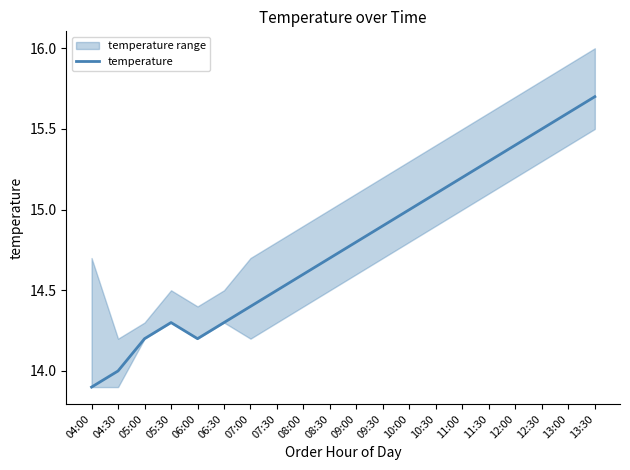

Rank the categories by value from lowest to highest.

04:00, 04:30, 05:00, 06:00, 05:30, 06:30, 07:00, 07:30, 08:00, 08:30, 09:00, 09:30, 10:00, 10:30, 11:00, 11:30, 12:00, 12:30, 13:00, 13:30